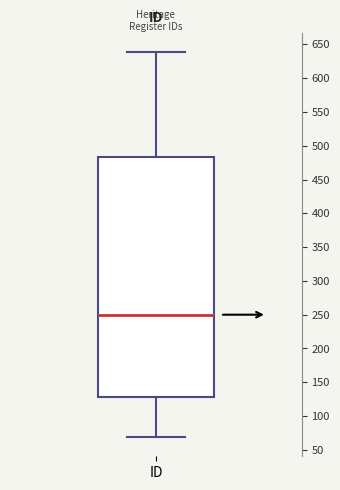

Read this box plot against the y-axis: the position of the median line, the range covered by the box, and the ends of both whiskers. The values are not printed on the chart, so give them approximately, as read against the axis.

median 250, box 130 to 485, whiskers 70 to 640